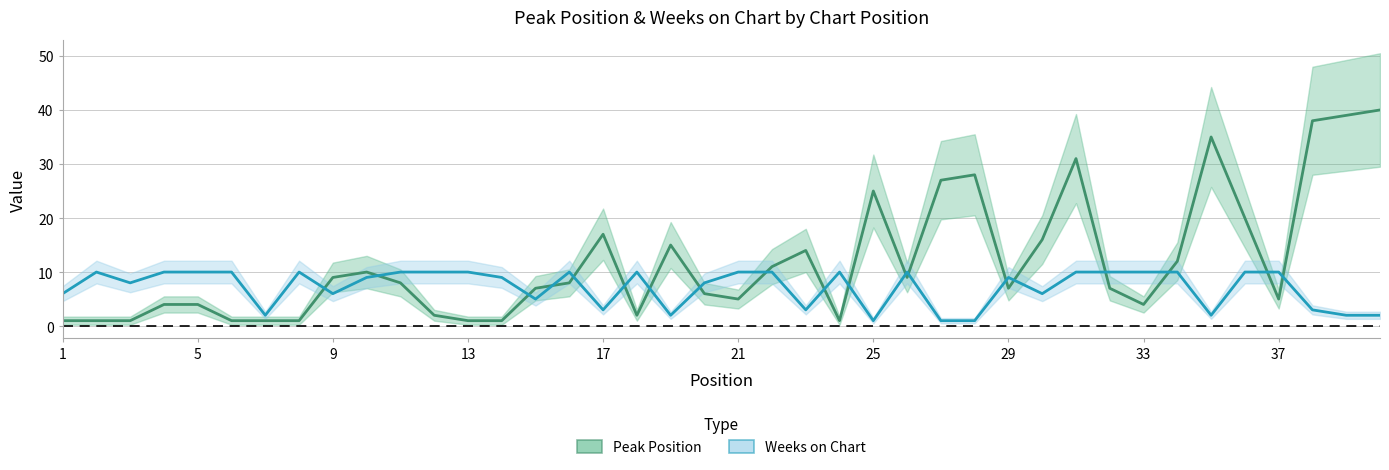

Is the value of Peak Position at 17 greater than the value of Weeks on Chart at 5?

Yes